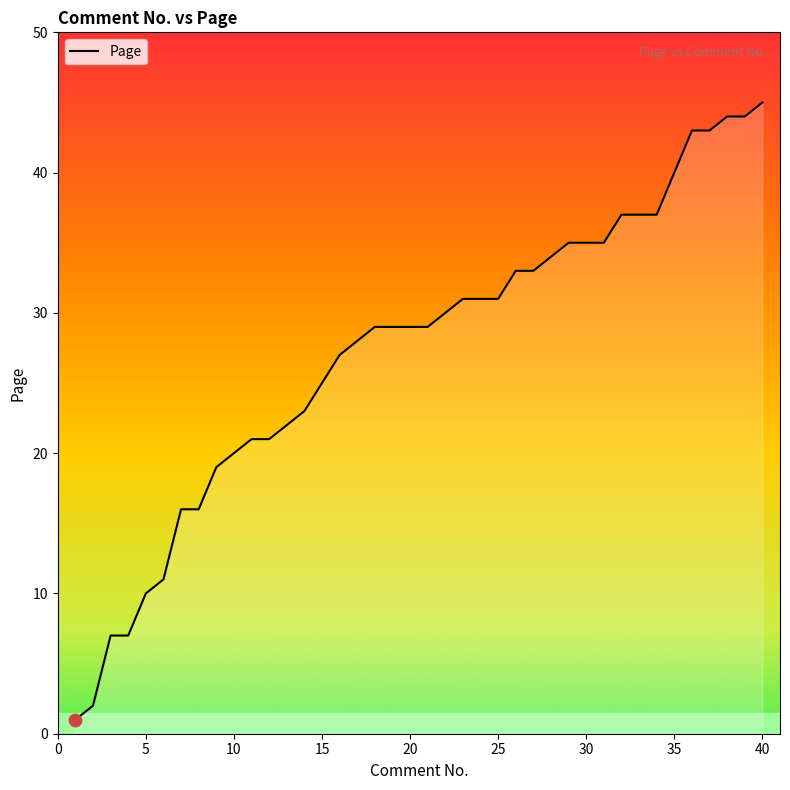

What is the maximum value shown in the chart?

45